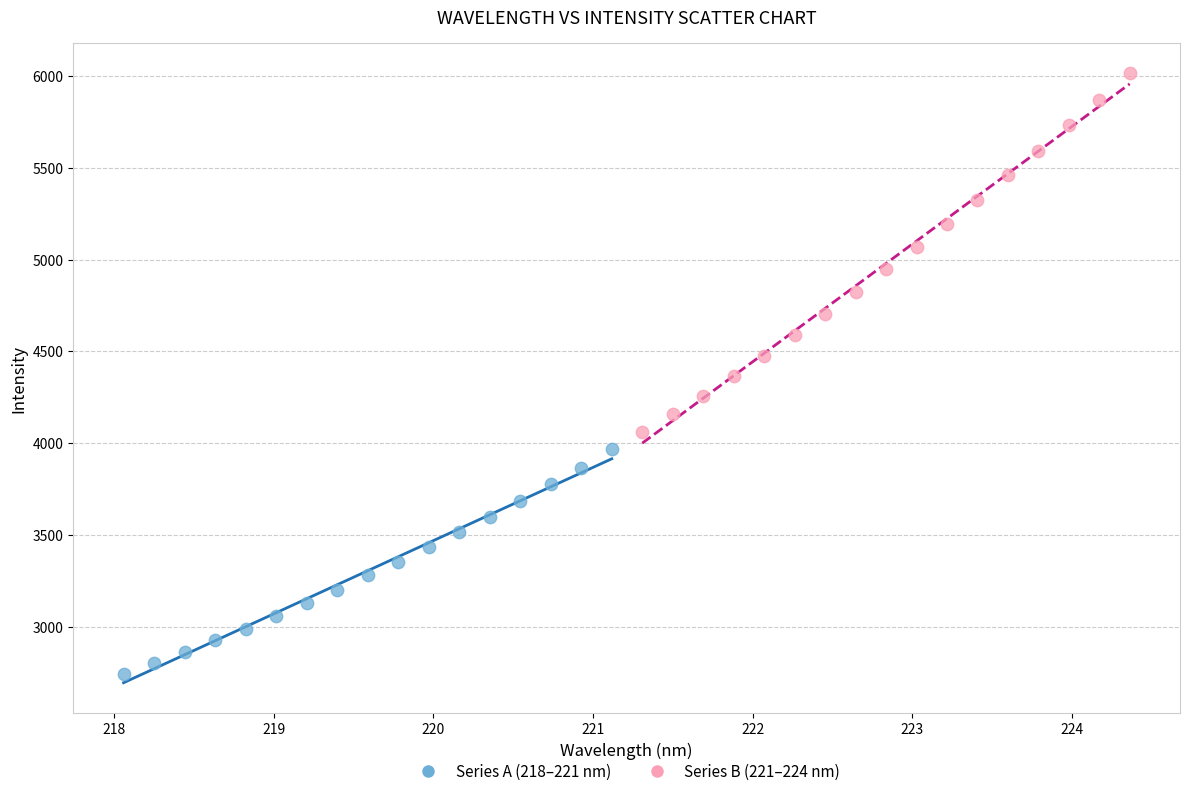

Which series has the widest spread of Y values?

Series B (221–224 nm)